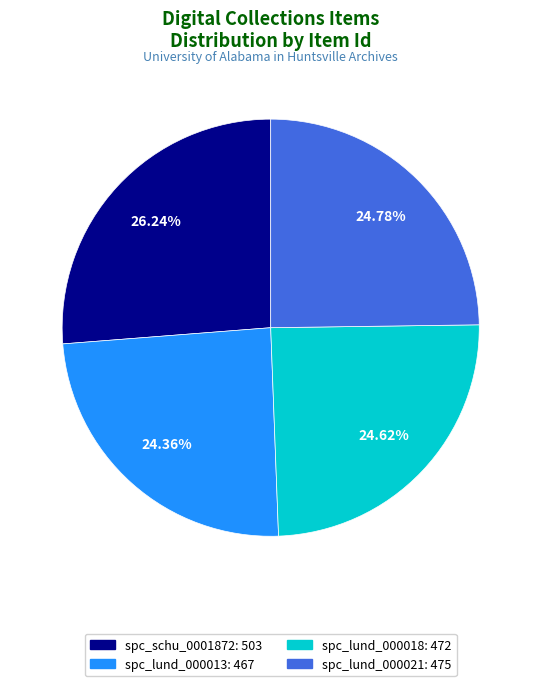

Is there any slice that represents more than half of the pie?

No